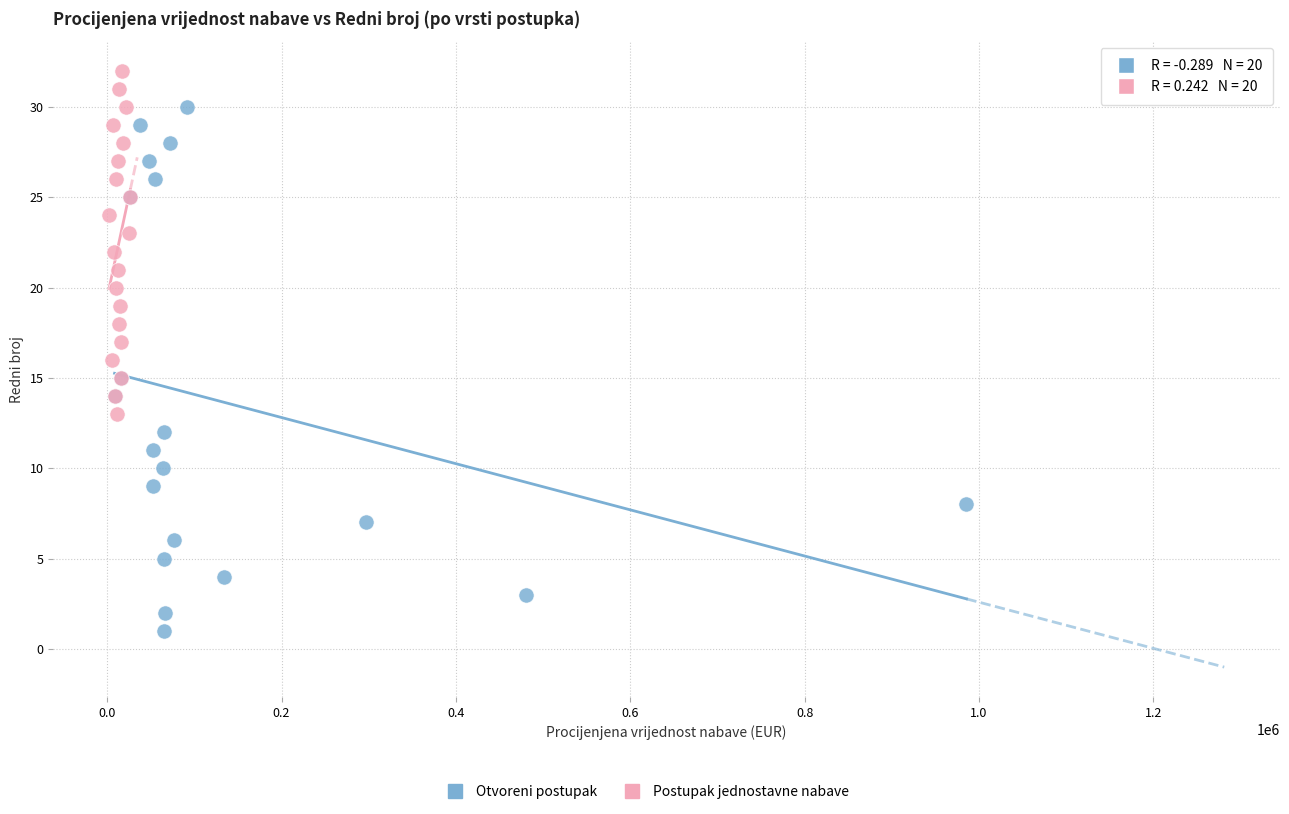

Which series contains the lowest Y value?

Otvoreni postupak